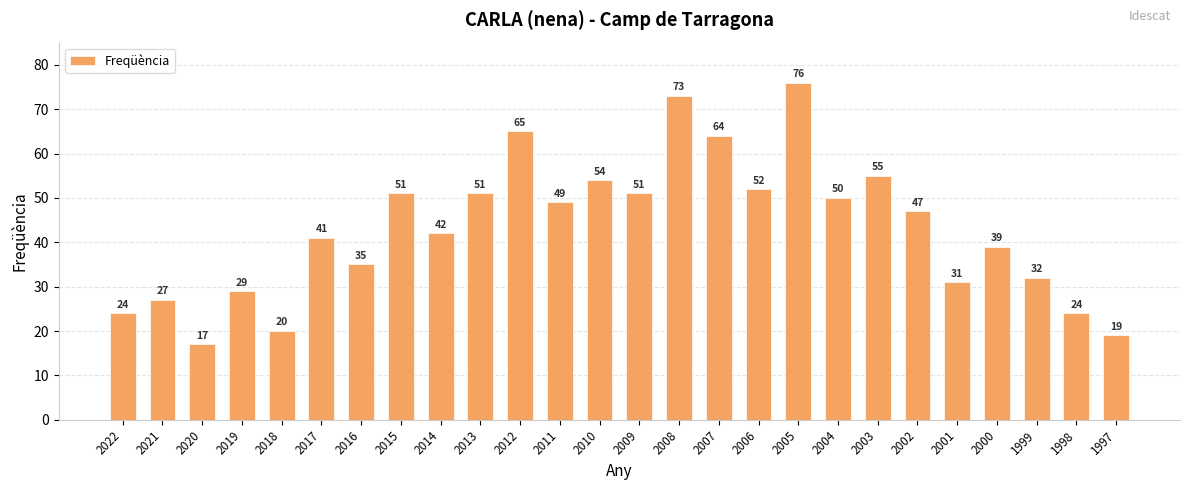

Reading left to right, list all the values displayed in this chart.

24	27	17	29	20	41	35	51	42	51	65	49	54	51	73	64	52	76	50	55	47	31	39	32	24	19